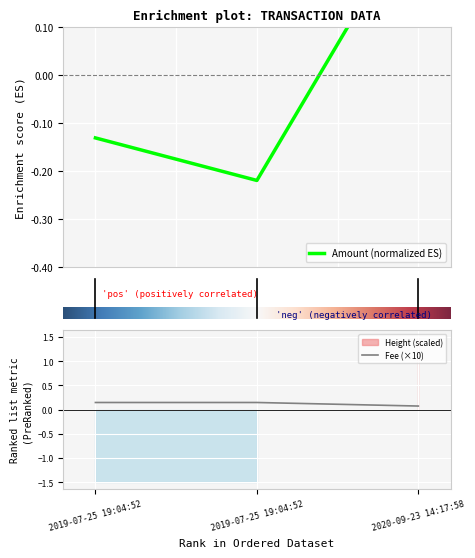

How many lines are shown in the chart?

2